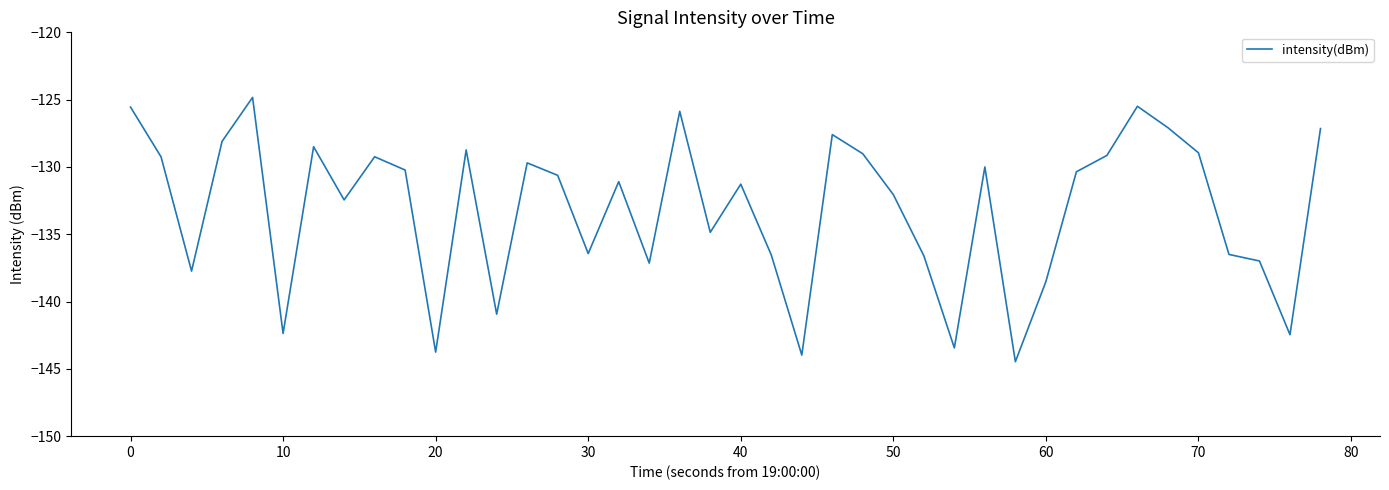

What is the difference between the maximum and minimum values?

19.6